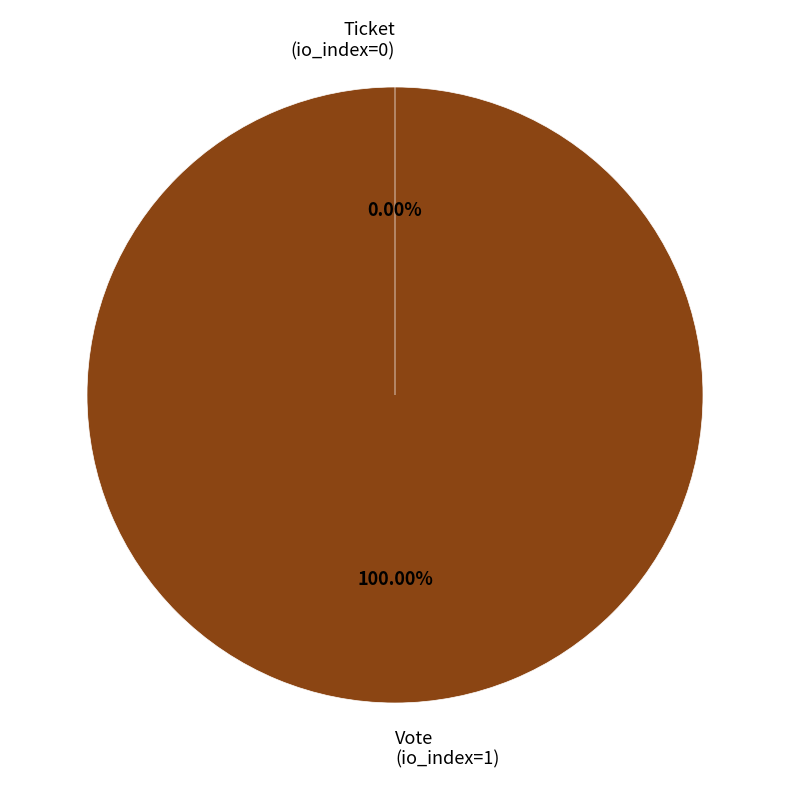

What is the majority slice?

Vote (io_index=1)